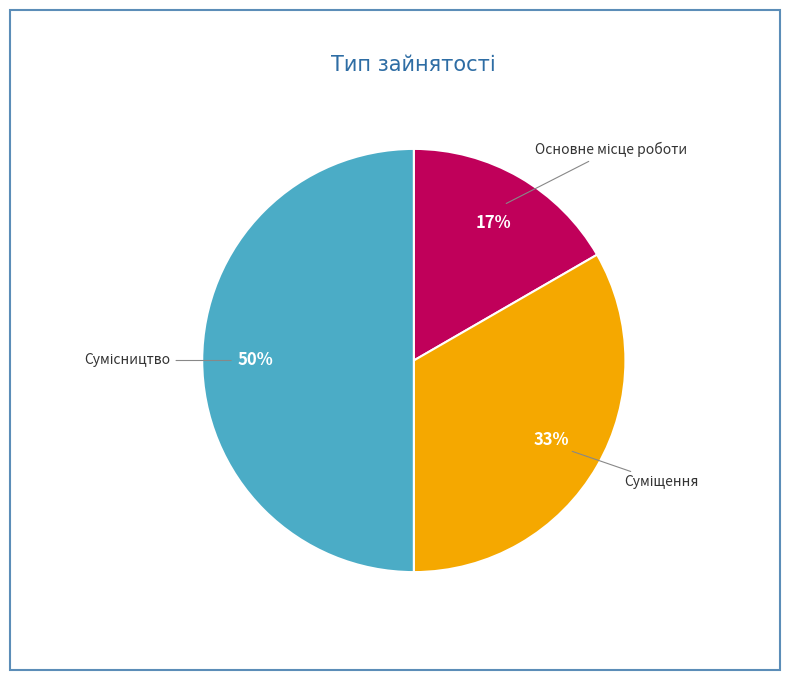

To the nearest percent, what is the average slice percentage?

33%